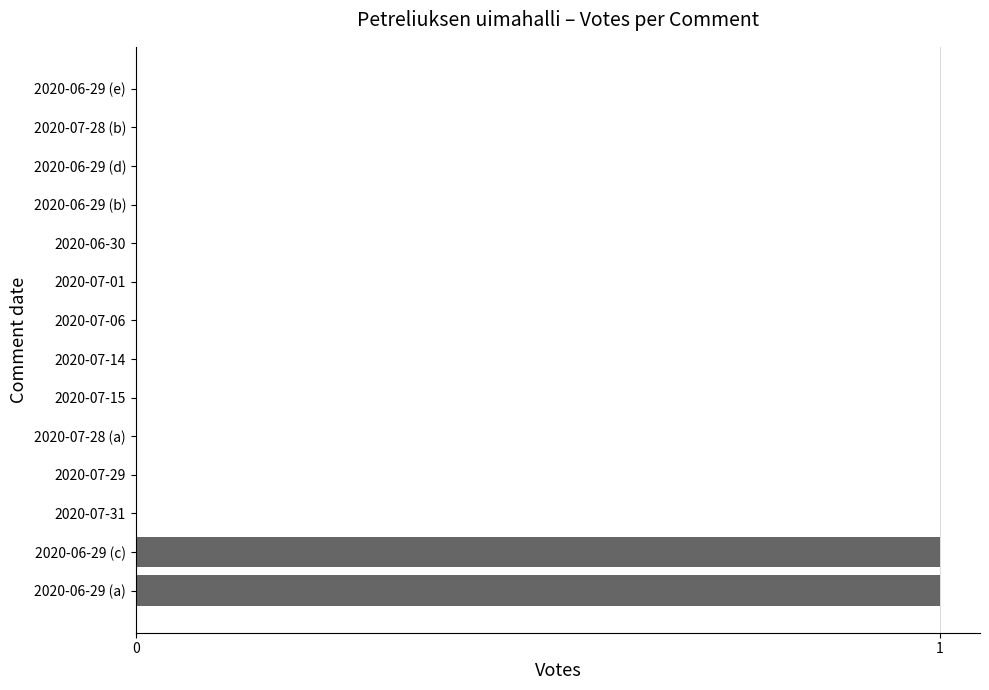

The value at 2020-07-15 is 1. True or false?

False